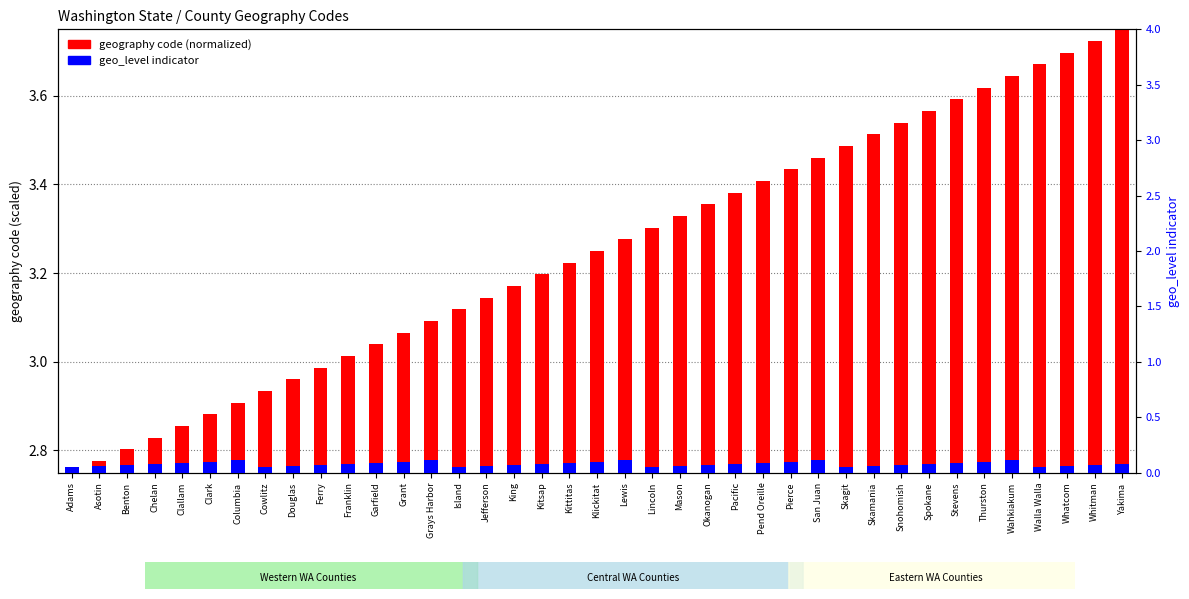

Count the geo_level indicator values in the range 0 to 1.

39